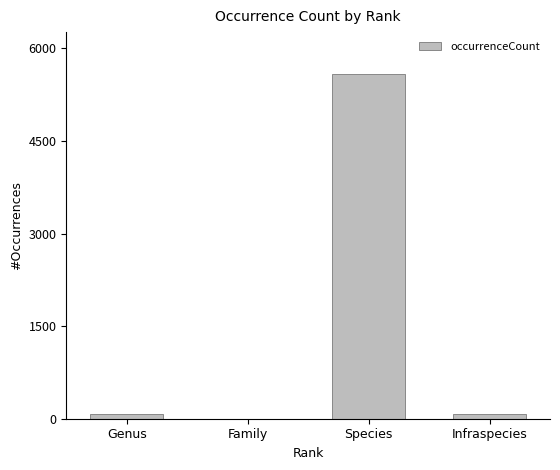

Which has a higher value, Species or Genus?

Species